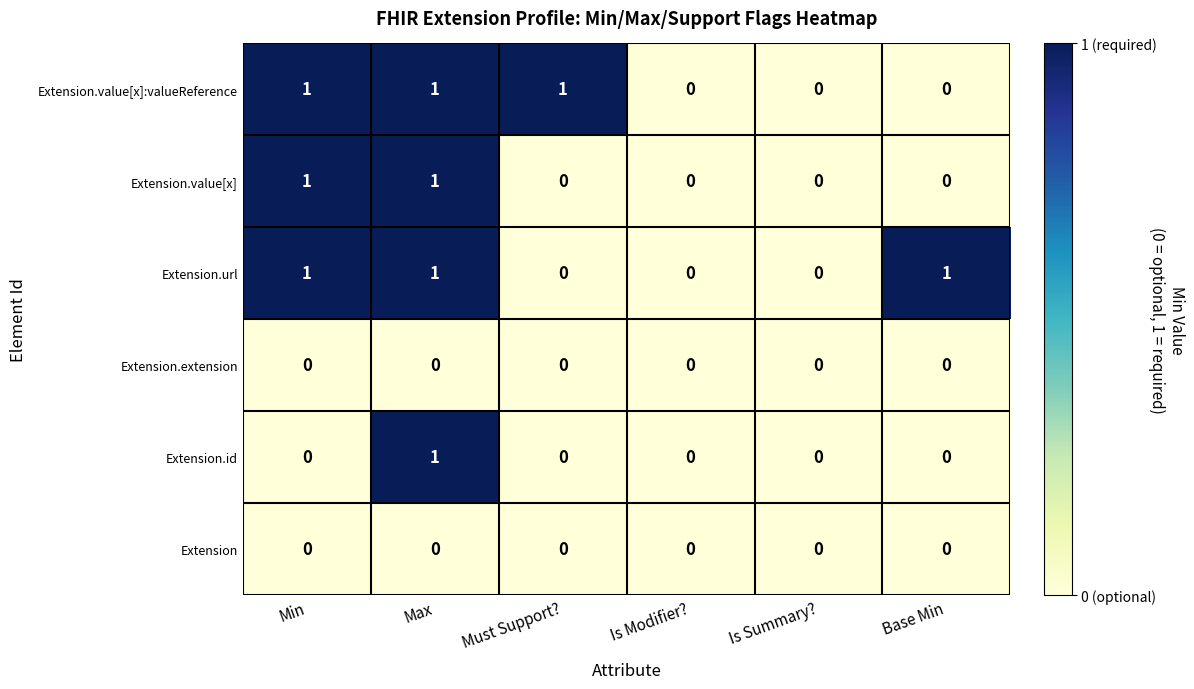

At which category is the sum across all series the highest?

Max